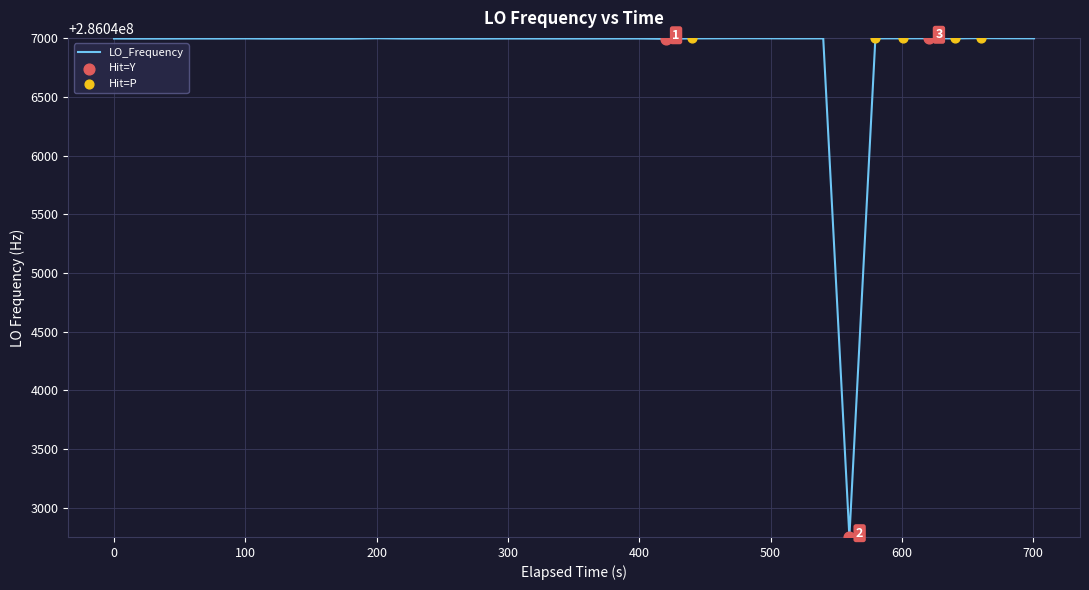

What is the difference between the maximum and minimum values?

4251.5